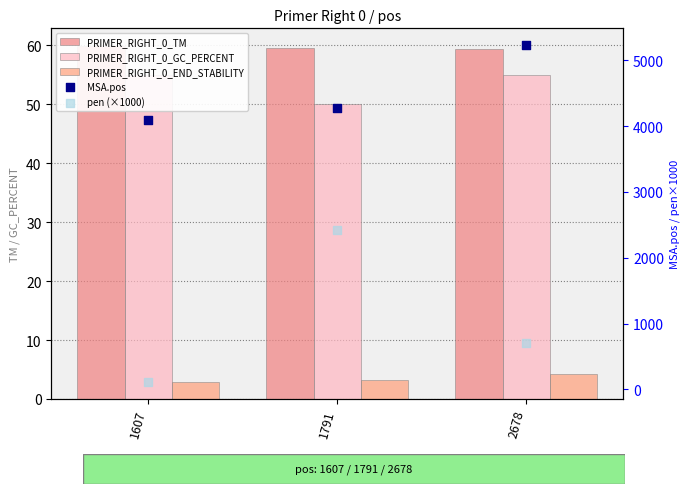

Which series has the largest total across all categories?

MSA.pos